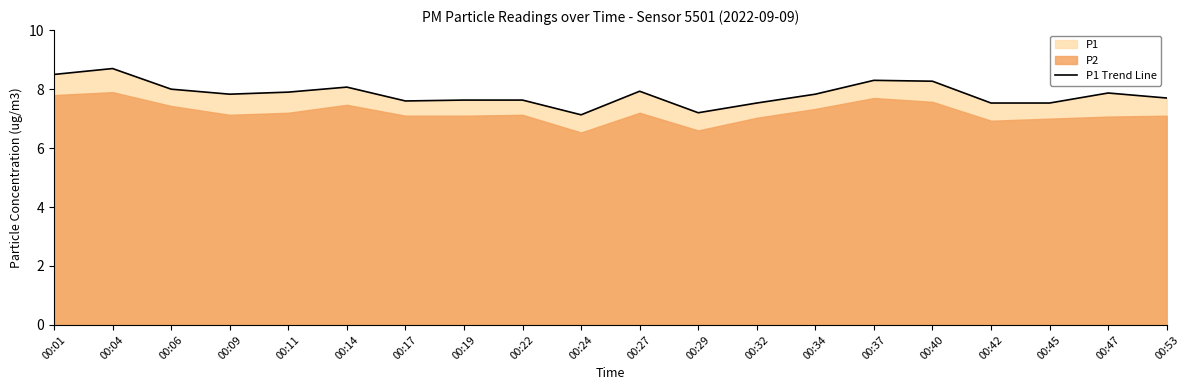

The chart shows a value of 7.6 at 00:17. True or false?

True